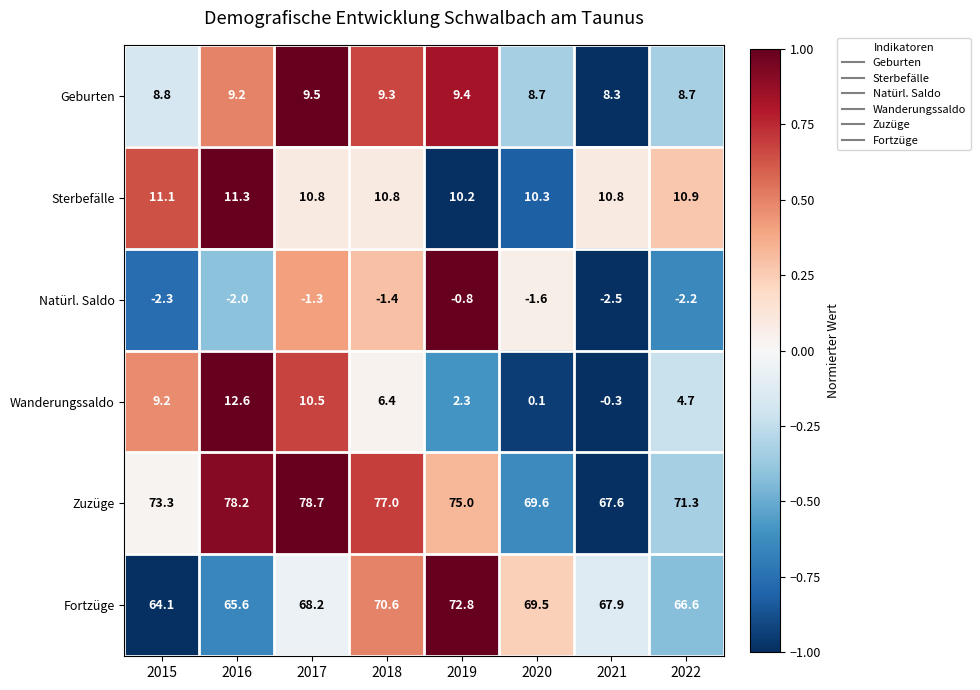

What is the minimum value shown in the chart?

-2.5